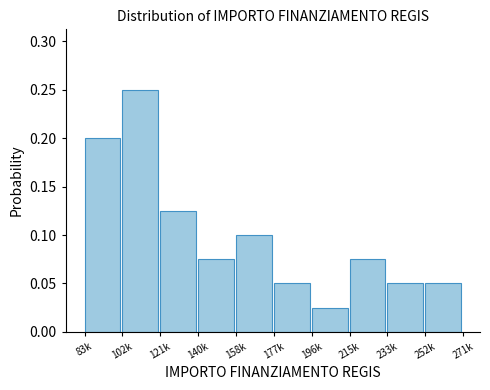

How many values are between 0 and 1?

10